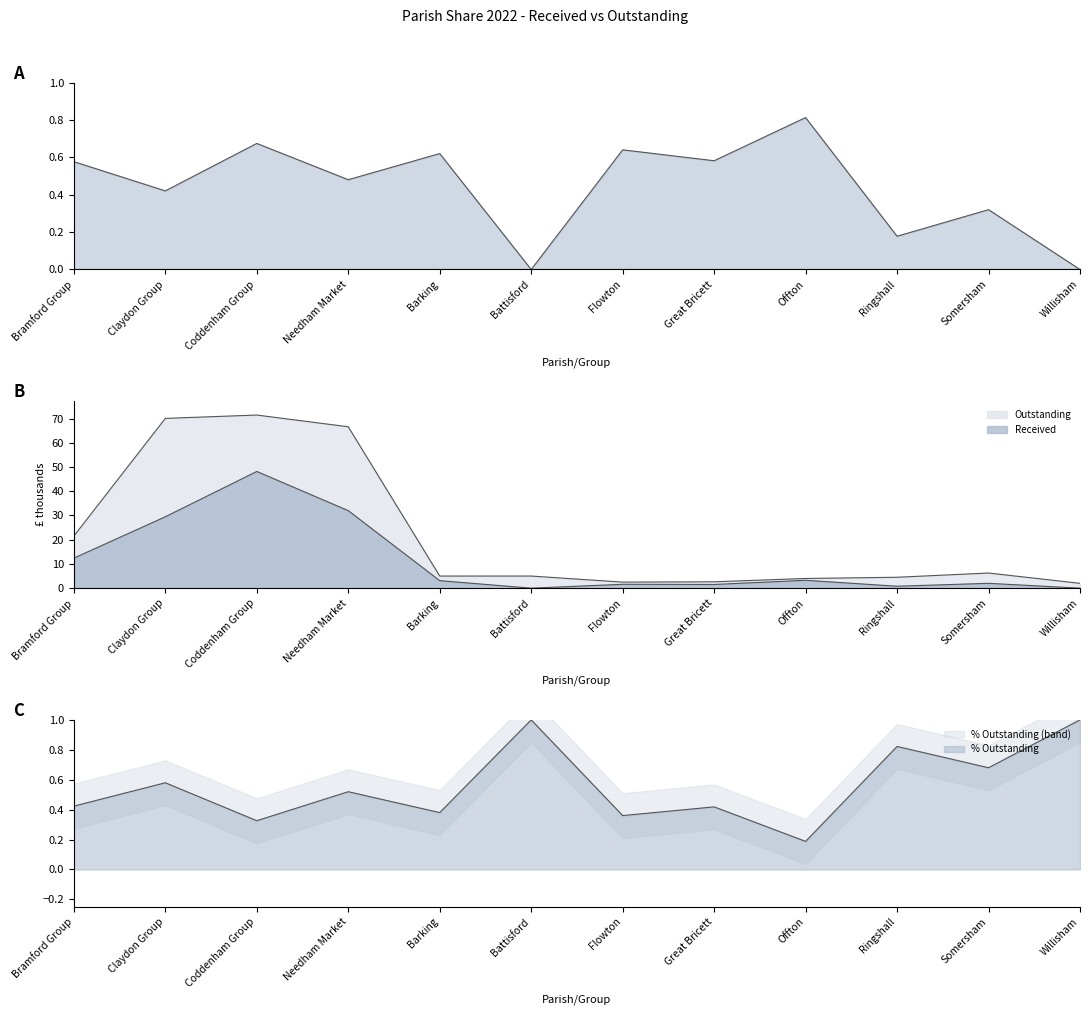

How many data points are above 3?

6